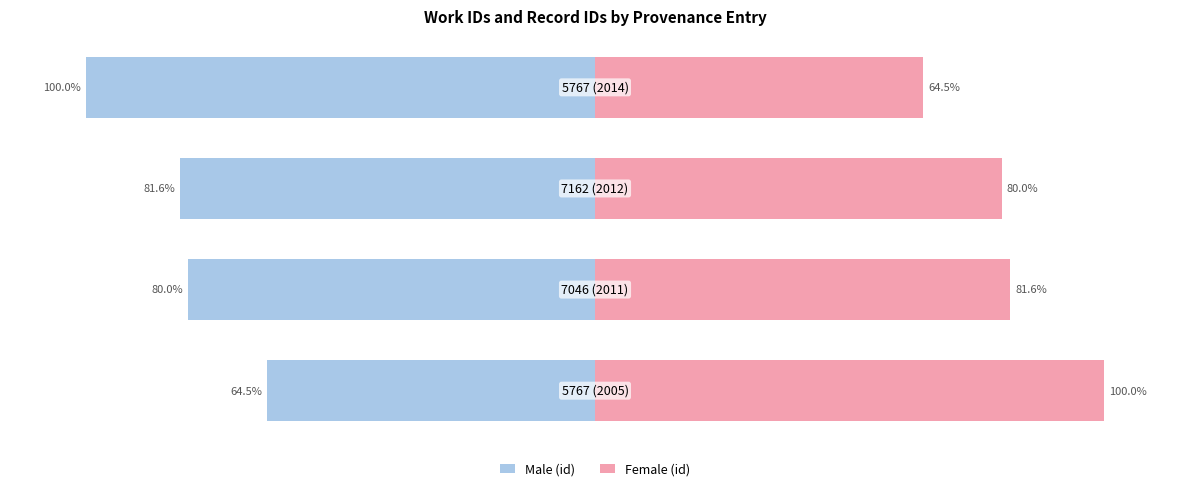

What is the sum of all Female (id) values?

326.1